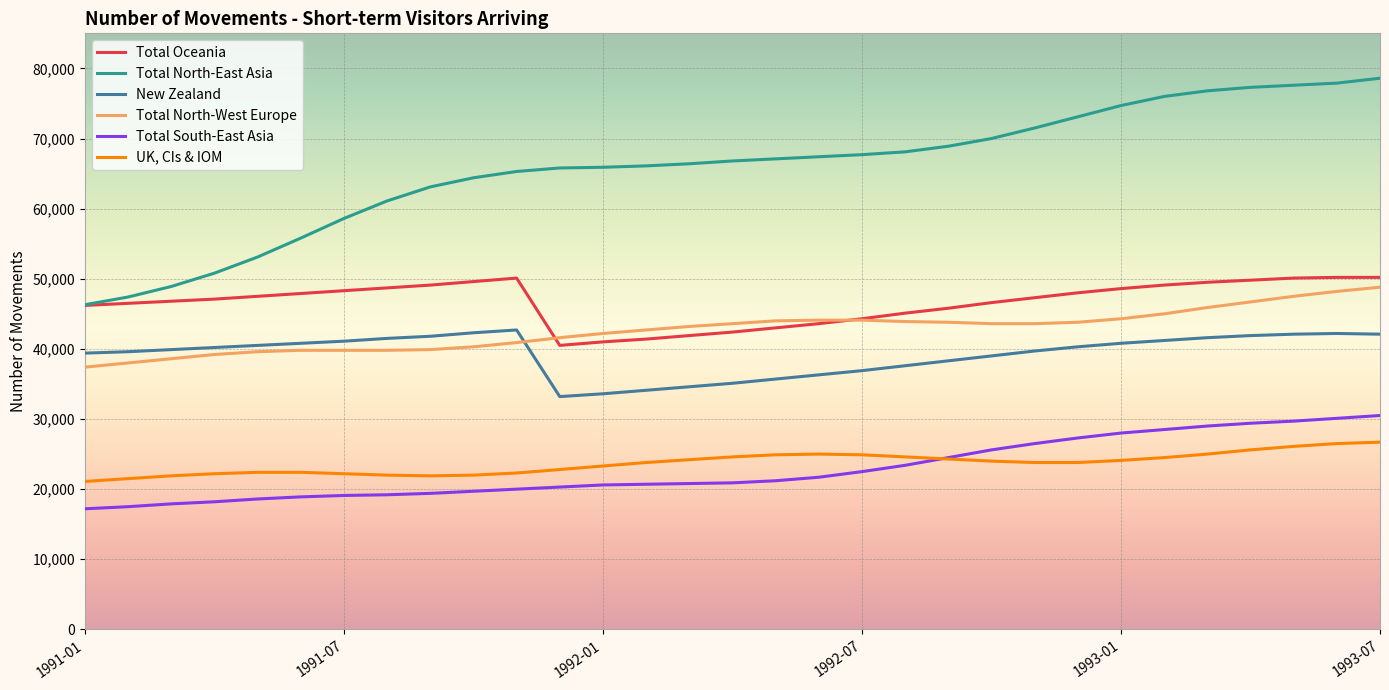

List the series in order of their peak value, highest first.

Total North-East Asia, Total Oceania, Total North-West Europe, New Zealand, Total South-East Asia, UK, CIs & IOM